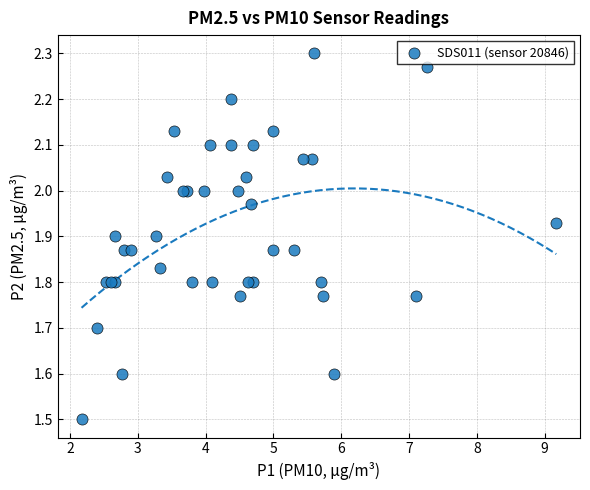

What Y value in the scatter plot is closest to 1?

1.5